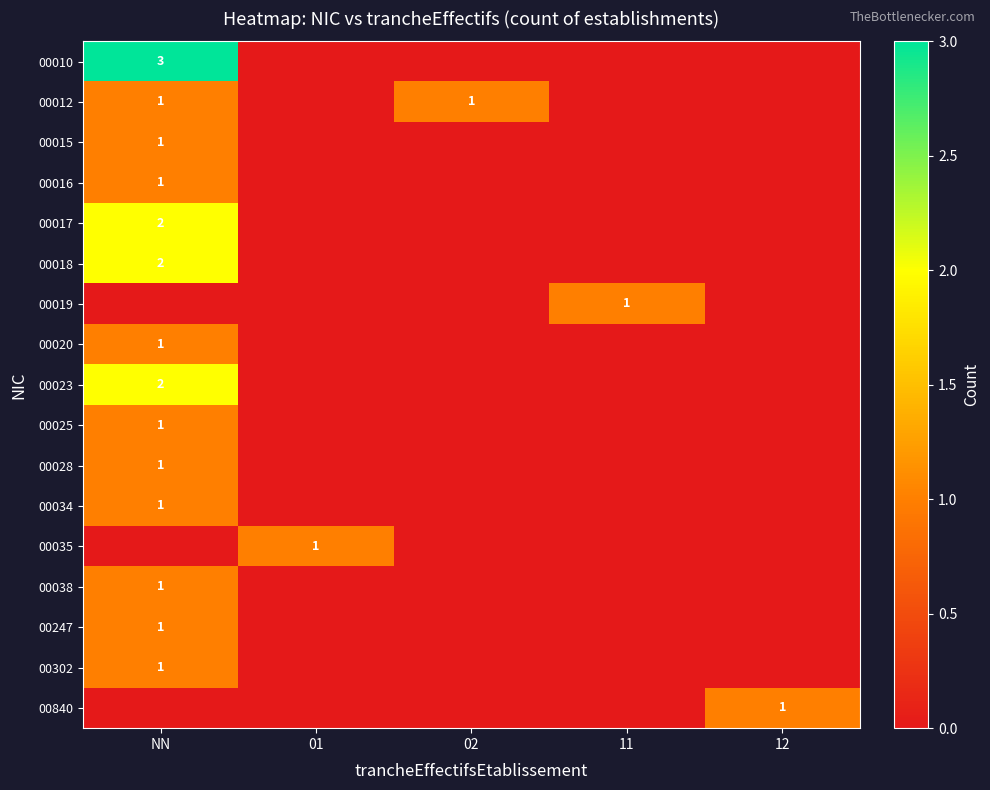

True or false: 00015 has a value of 0 at NN.

False